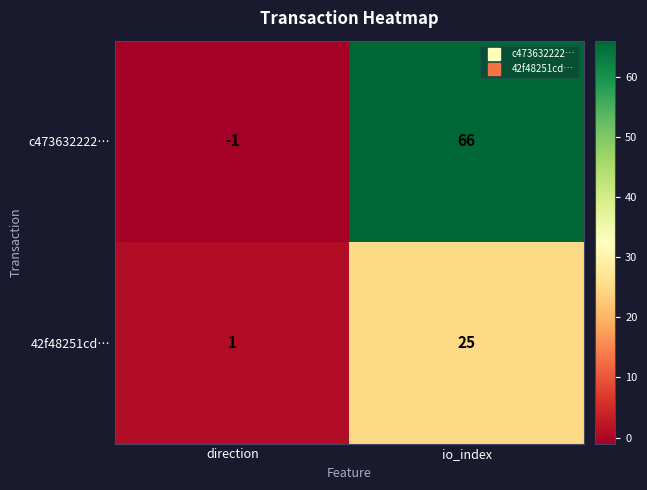

Reading left to right, list all the values displayed in this chart.

c473632222…: direction=-1	io_index=66
42f48251cd…: direction=1	io_index=25